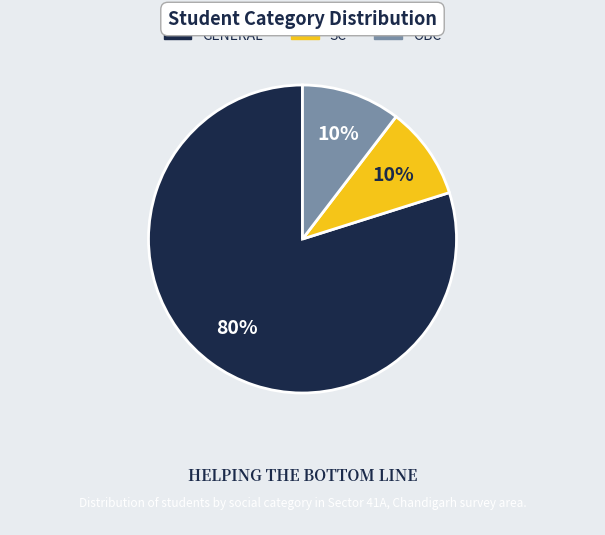

What percentage is the OBC slice, to the nearest percent?

10%